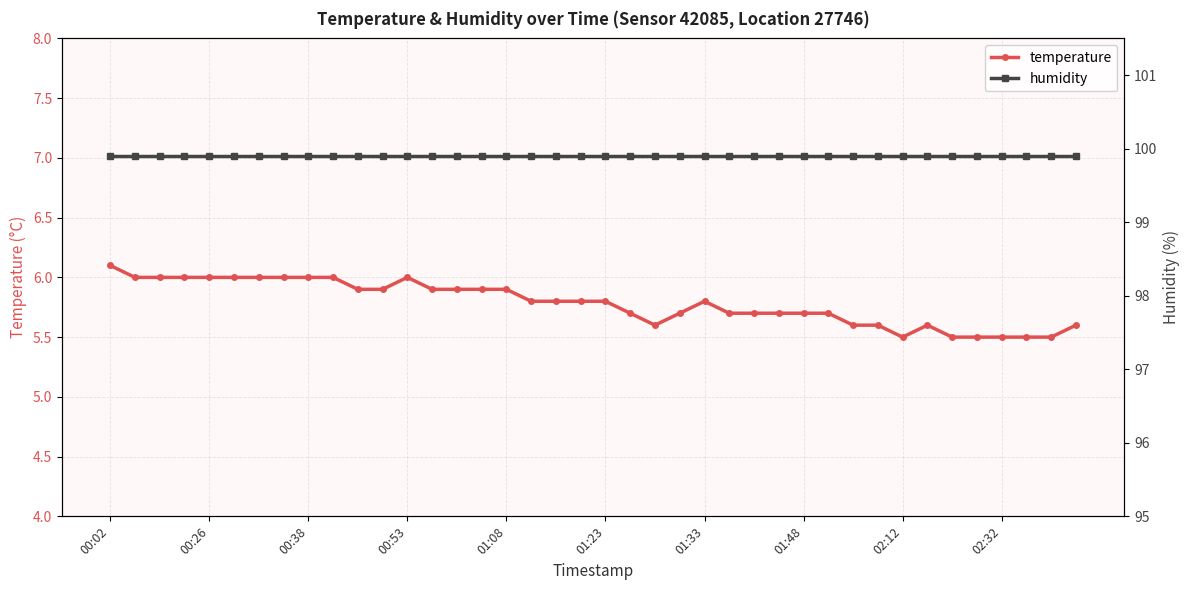

True or false: temperature and humidity intersect in this chart.

False